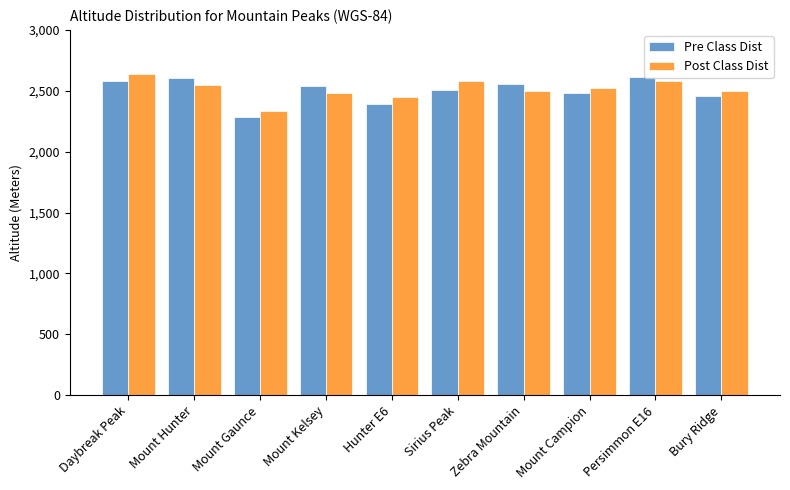

Which has a higher value, Daybreak Peak or Mount Kelsey?

Daybreak Peak